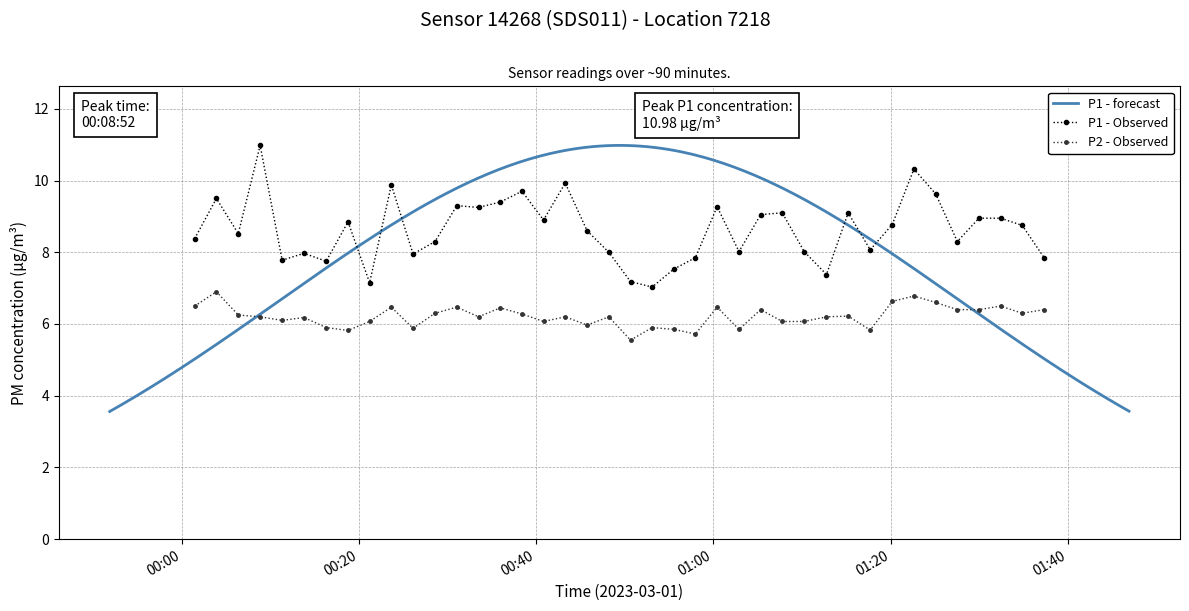

True or false: P2 - Observed and P1 - Observed cross at least once.

False